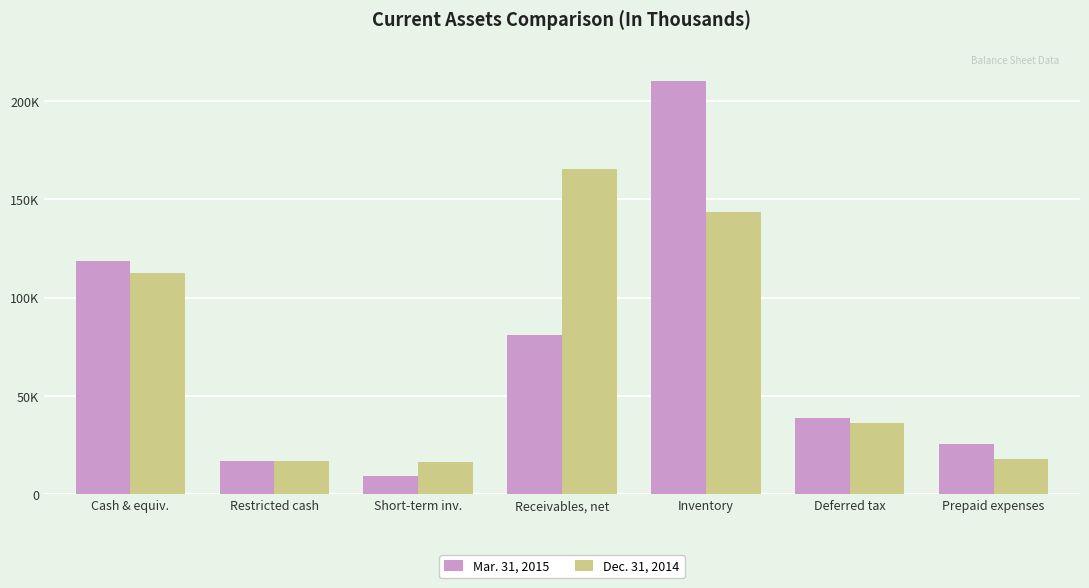

Are the bars horizontal?

No